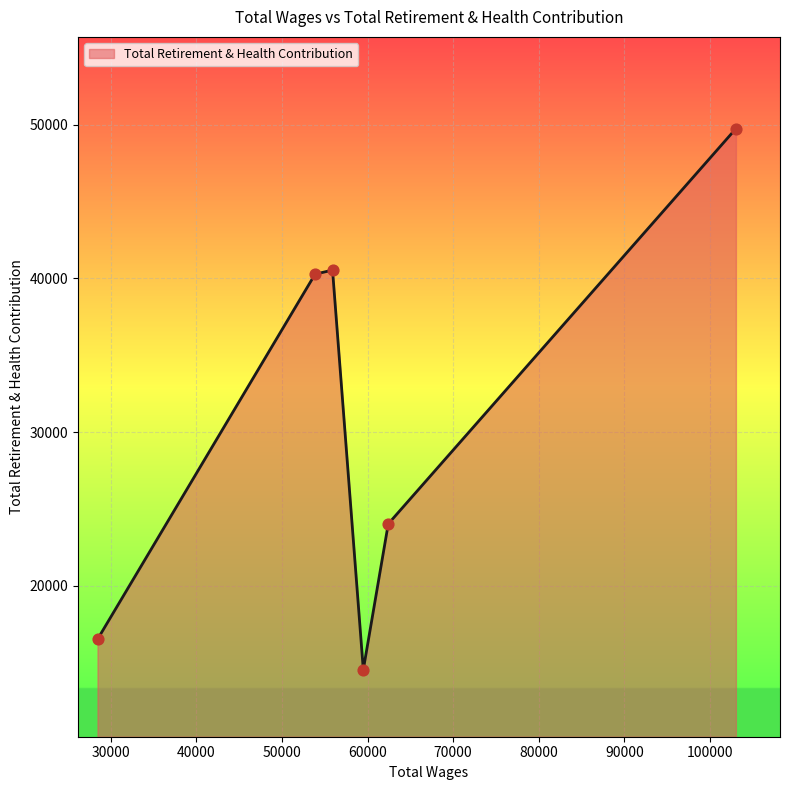

What is the smallest value displayed?

14538